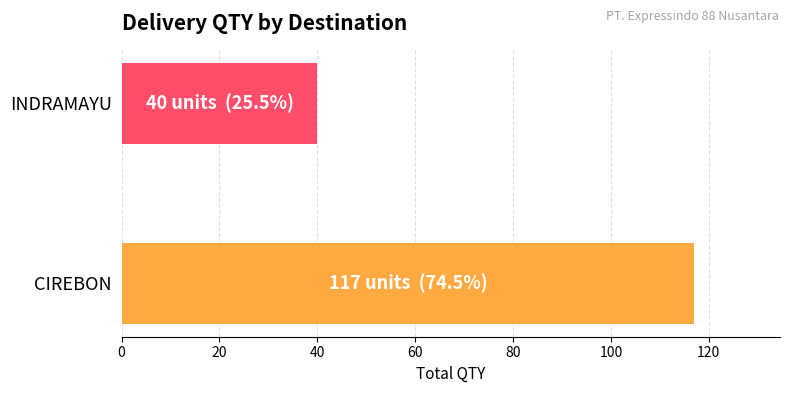

Which label corresponds to the smallest value in the chart?

INDRAMAYU